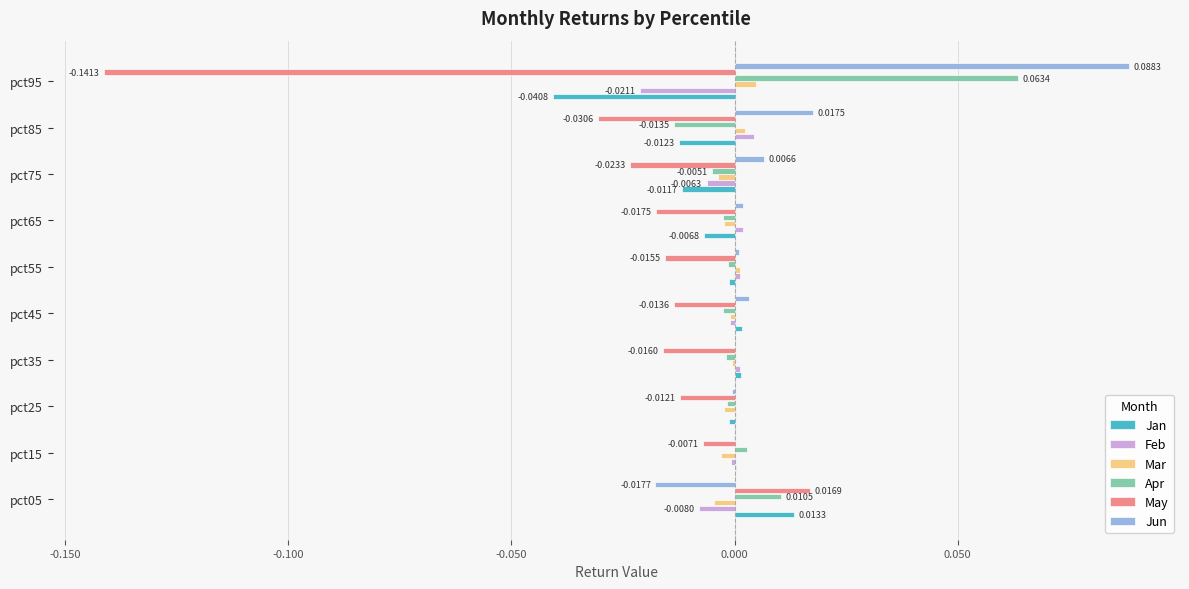

Is the value of Jun at pct95 greater than the value of Apr at pct75?

Yes